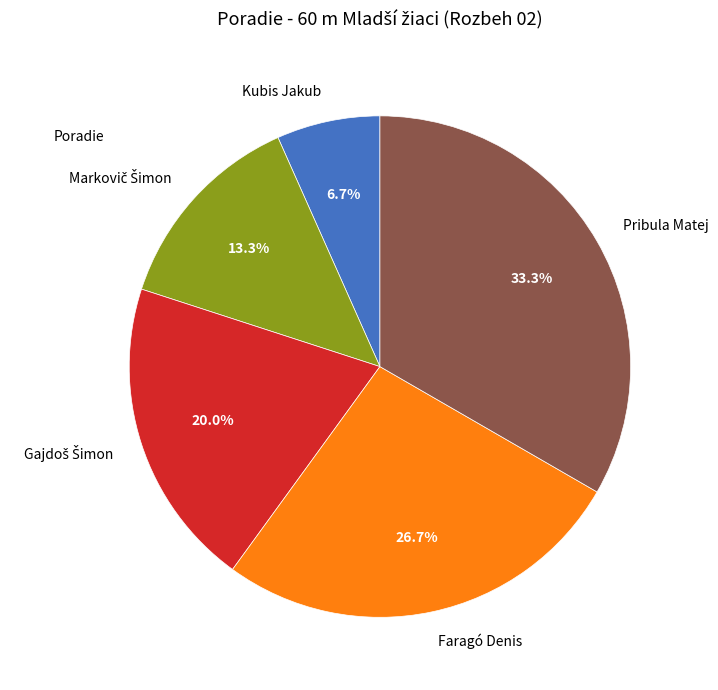

To the nearest percent, what percentage of the pie is Pribula Matej?

33%